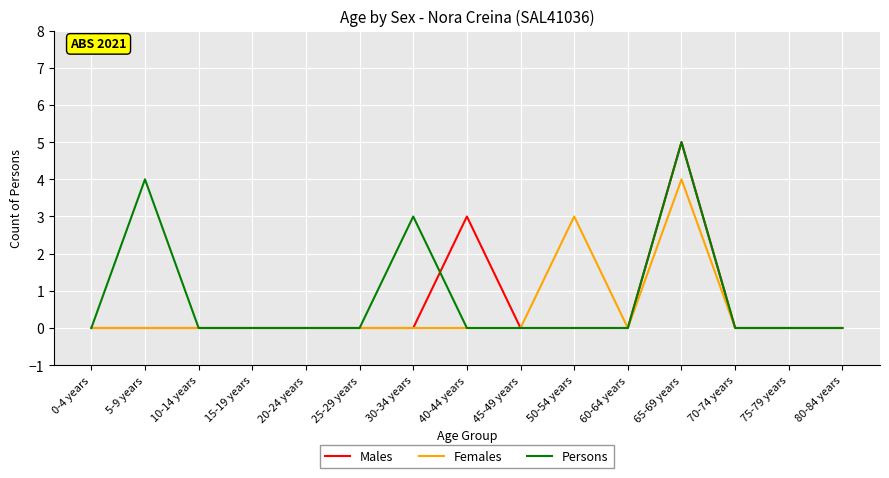

What is the difference between the highest and lowest values at 30-34 years?

3